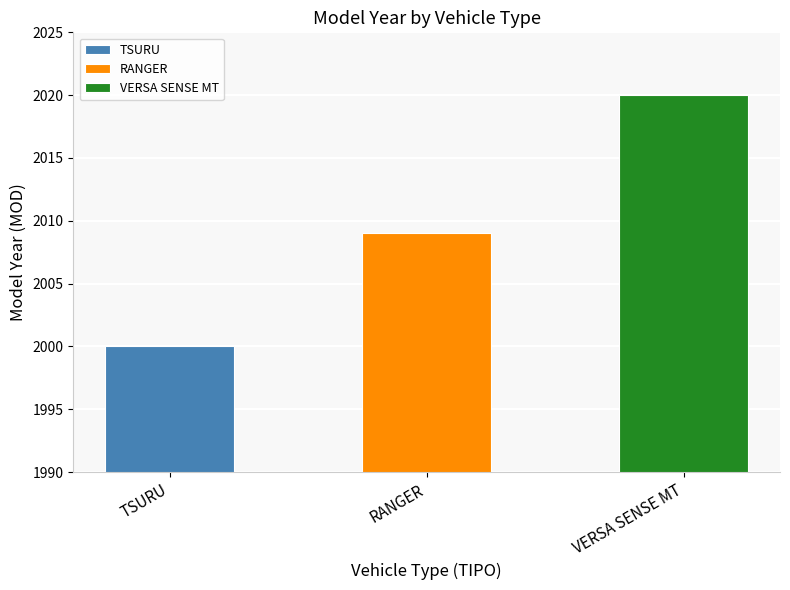

Reading right to left, extract all data points from this chart.

2020	2009	2000